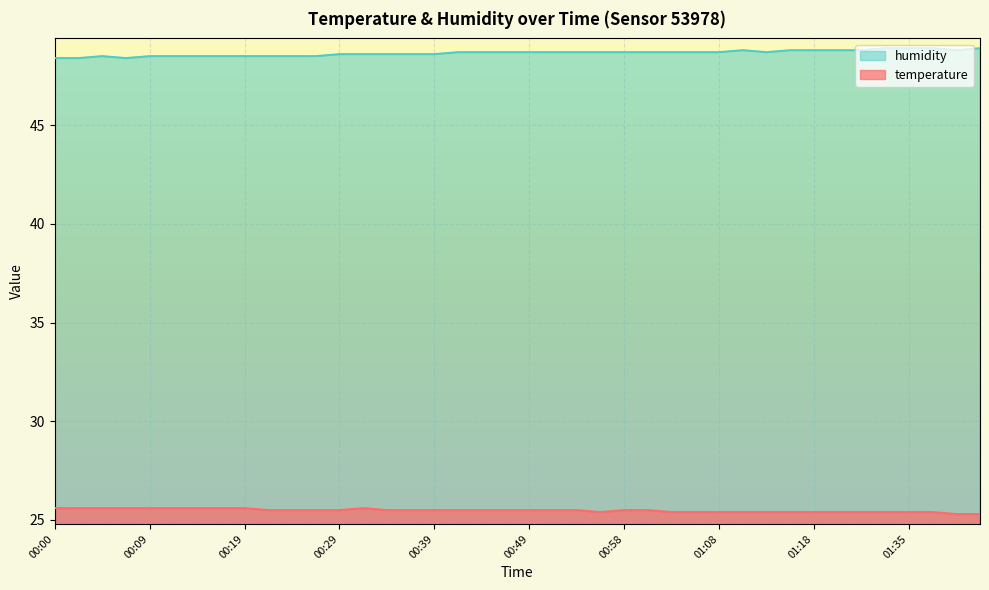

Between 00:02 and 01:32, which series saw the biggest shift?

humidity